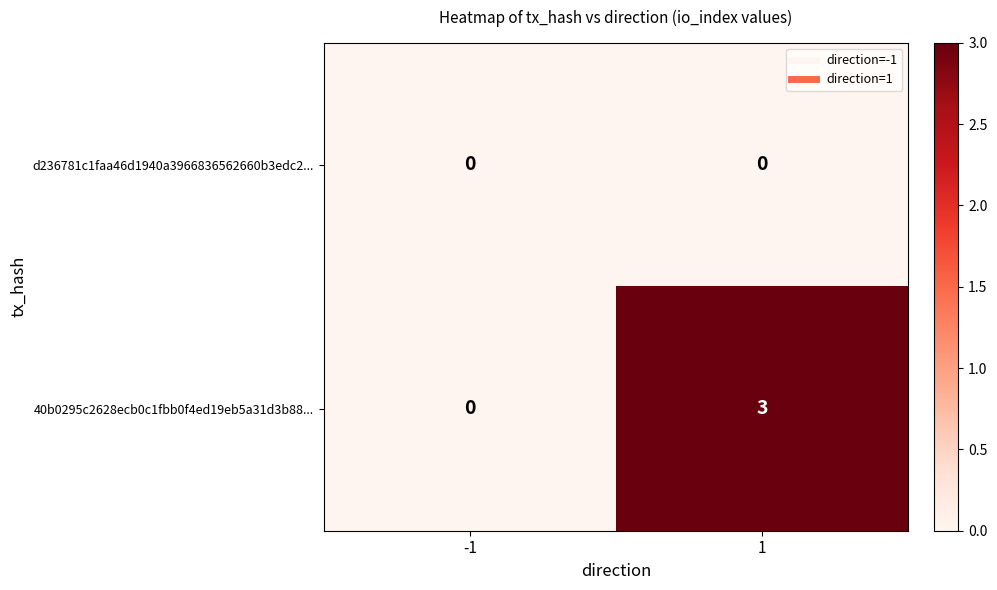

List the series in order of their overall mean, lowest first.

d236781c1faa46d1940a3966836562660b3edc2..., 40b0295c2628ecb0c1fbb0f4ed19eb5a31d3b88...